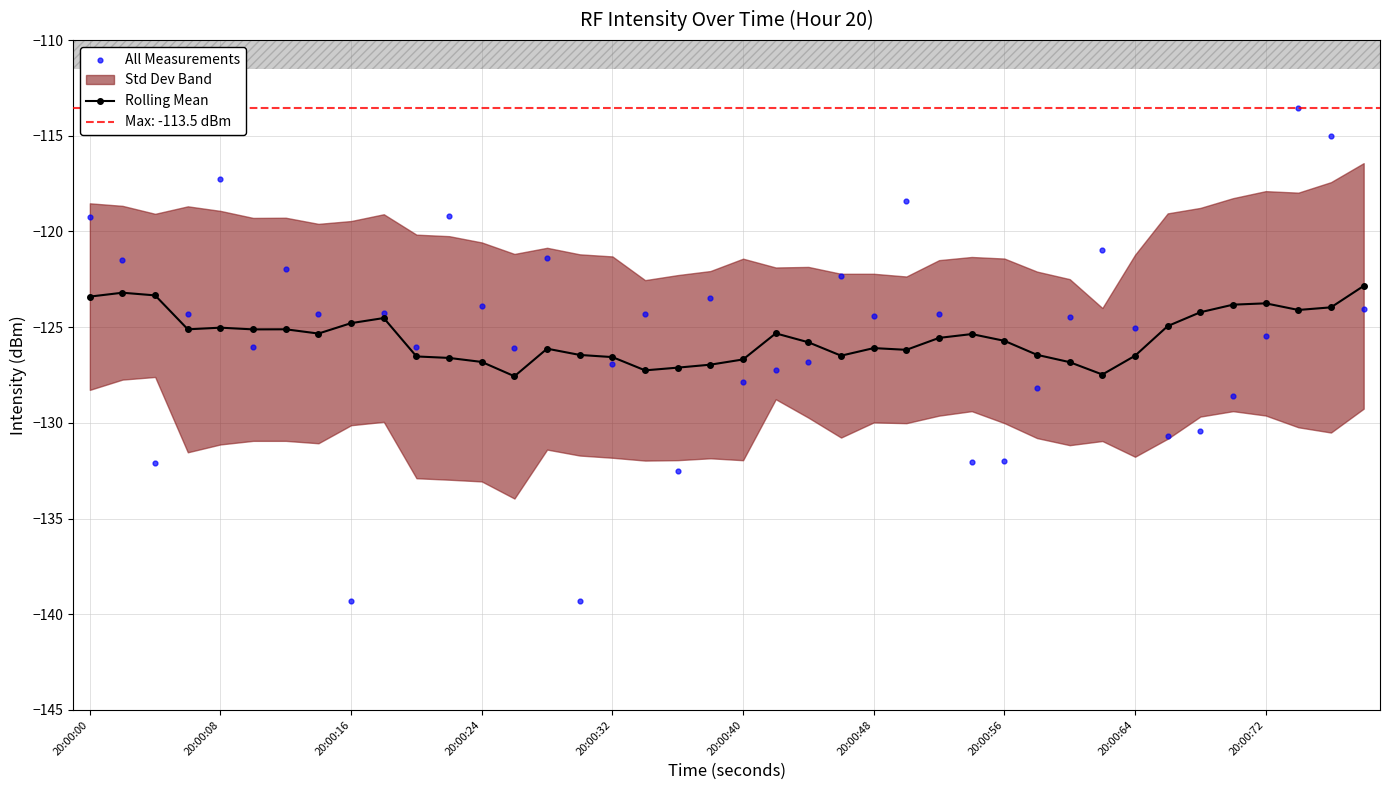

Which series contains the highest Y value?

All Measurements